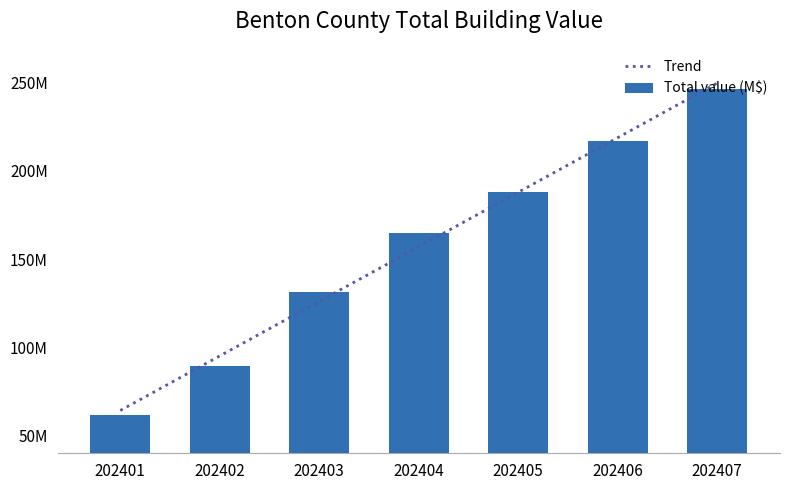

Reading left to right, what are all the values shown in this chart?

202401=61647647	202402=89550129	202403=131590628	202404=164958165	202405=188012174	202406=216832054	202407=246675325